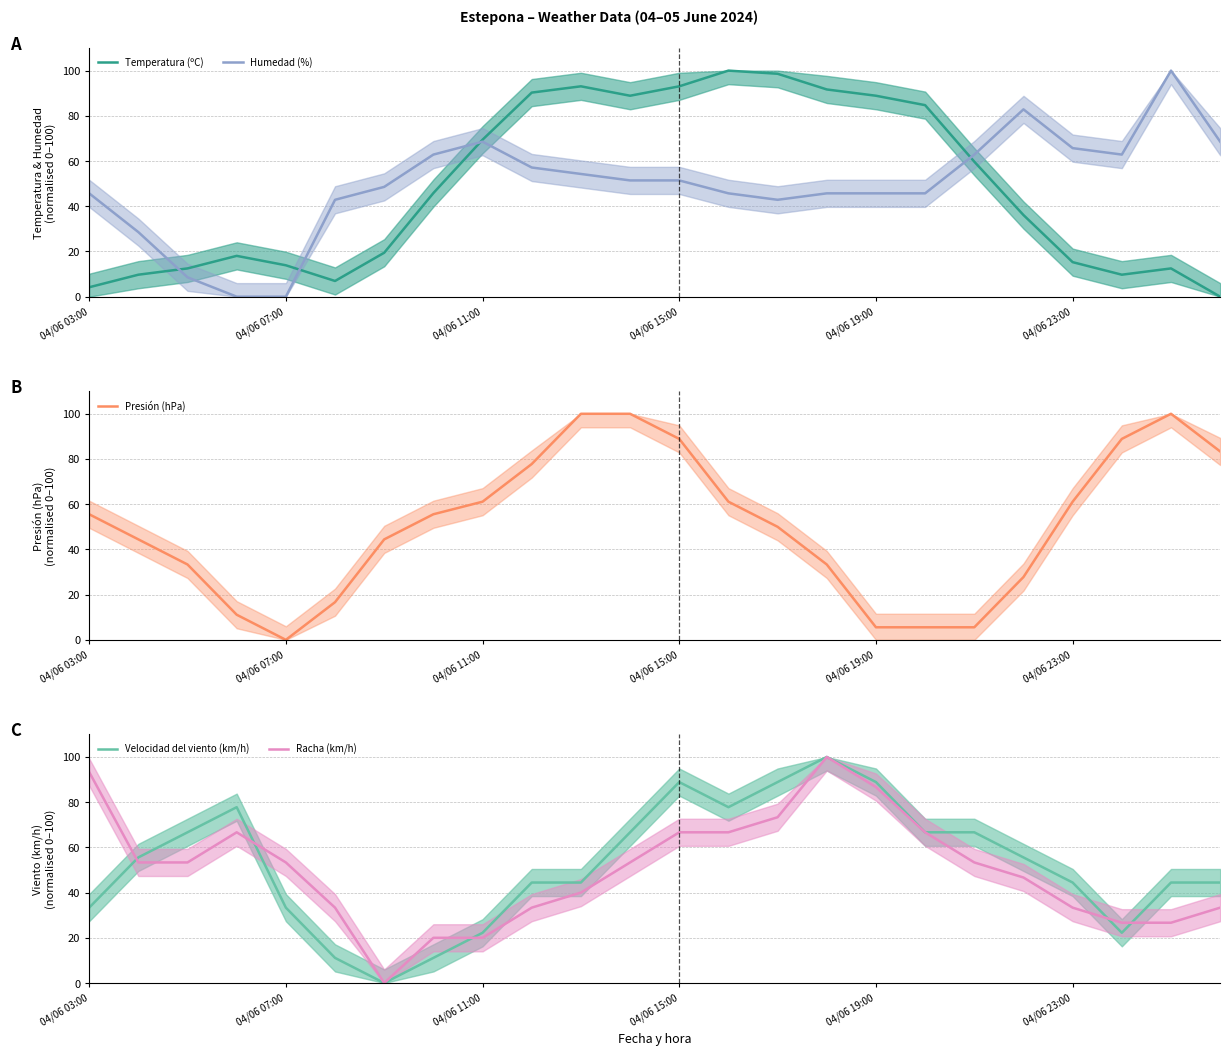

Which series changed the most between 13 and 22?

Temperatura (ºC)